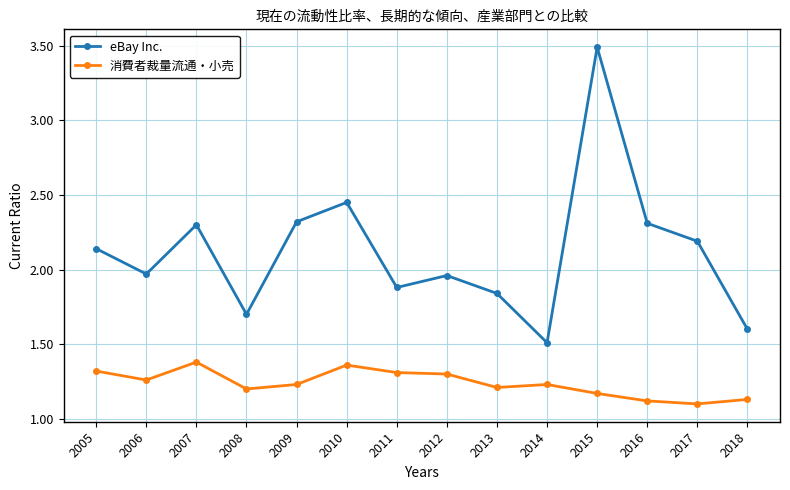

At which category is the sum across all series the highest?

2015